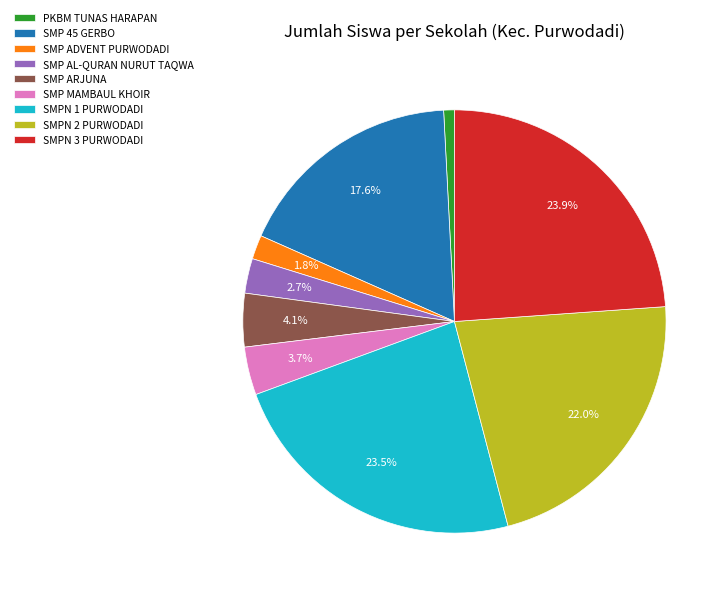

Does any single category account for the majority?

No